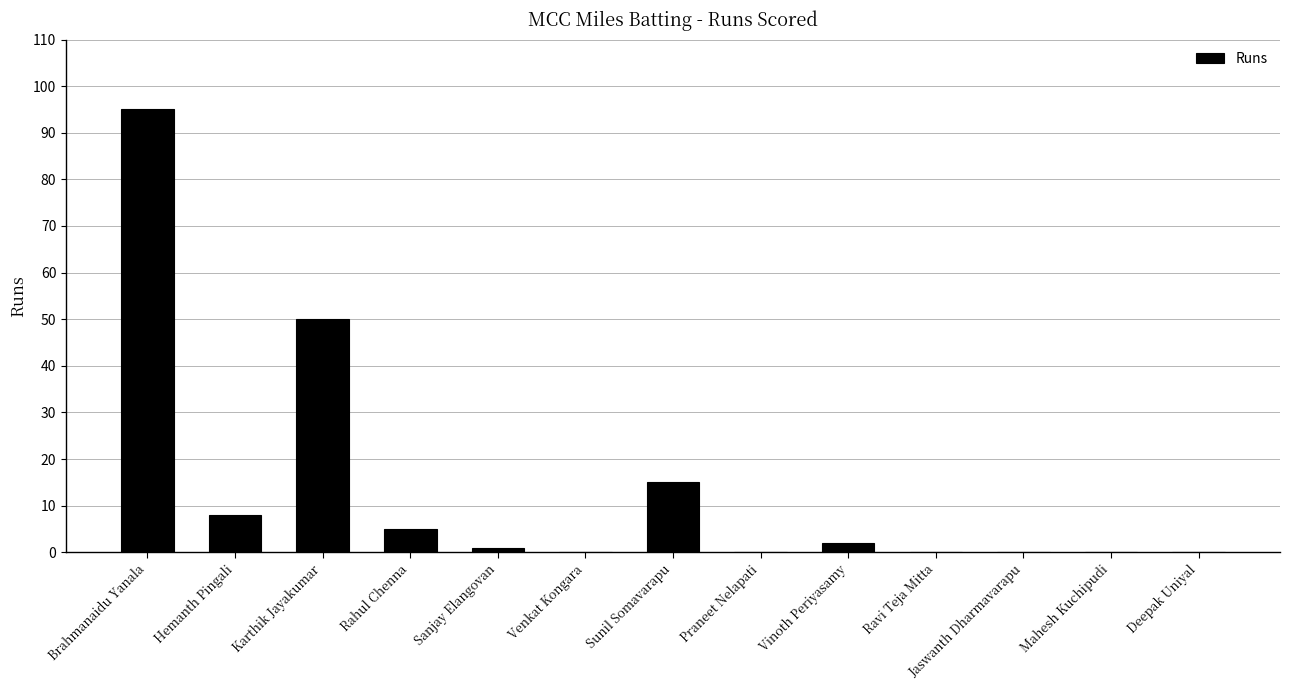

Between Karthik Jayakumar and Venkat Kongara, which is larger?

Karthik Jayakumar